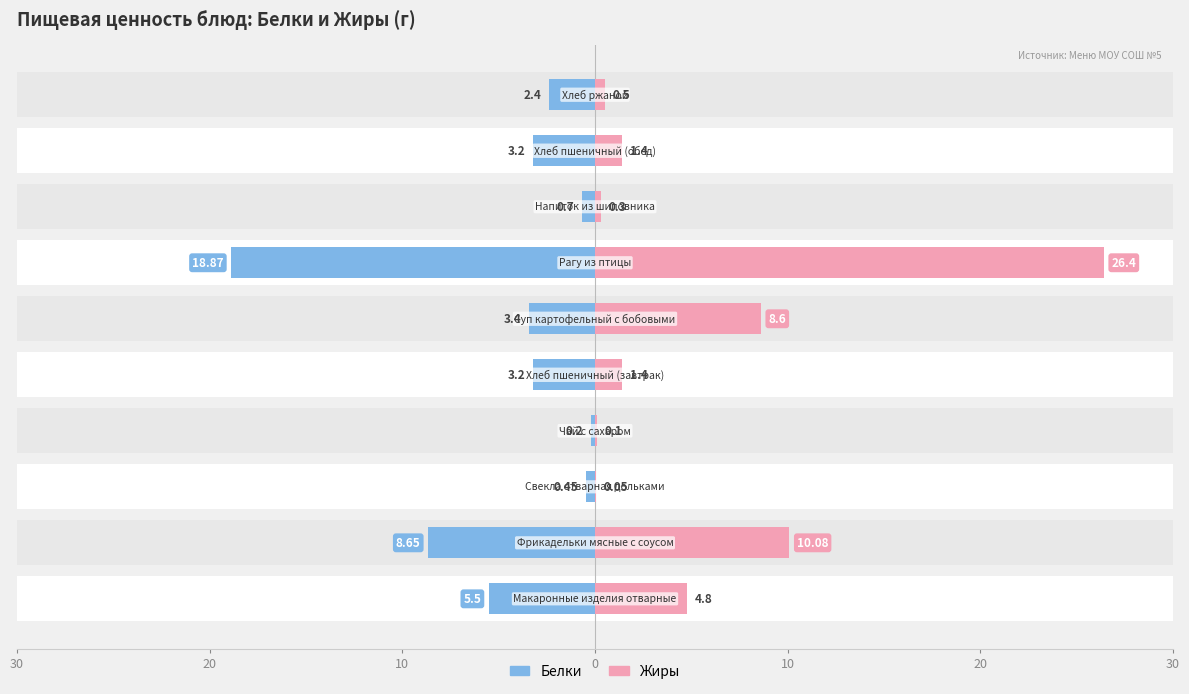

Which series has the largest total across all categories?

Жиры